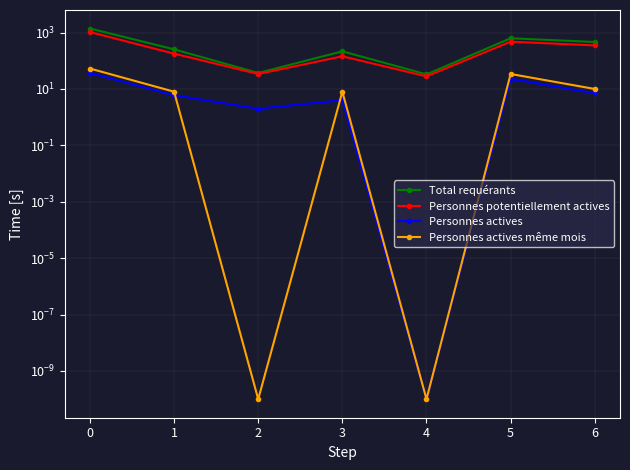

At how many categories does at least one series exceed 174?

5